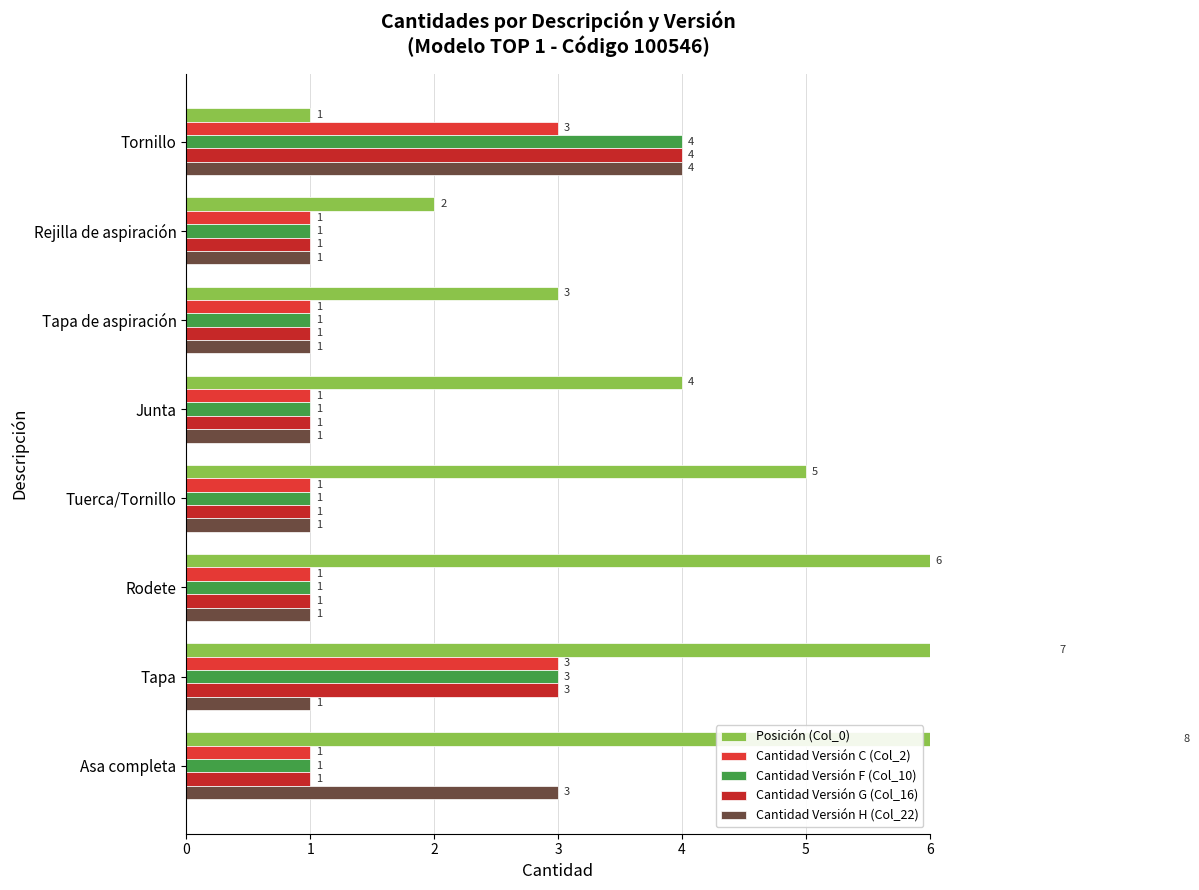

What is the difference between the Posición (Col_0) values at Tornillo and Rejilla de aspiración?

1